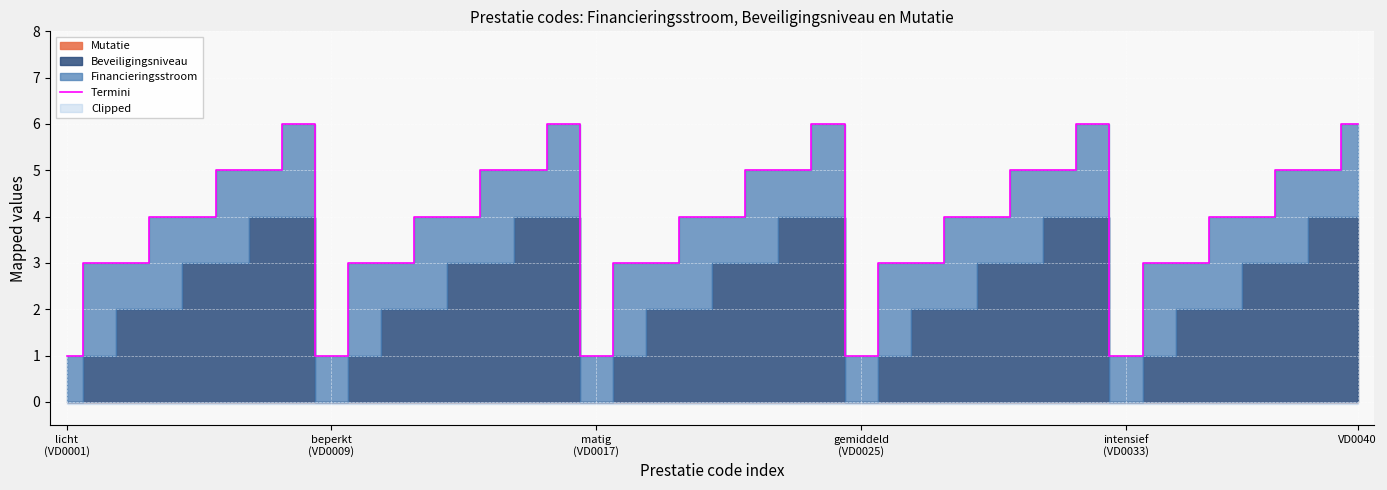

The value at 33 is 3. True or false?

True